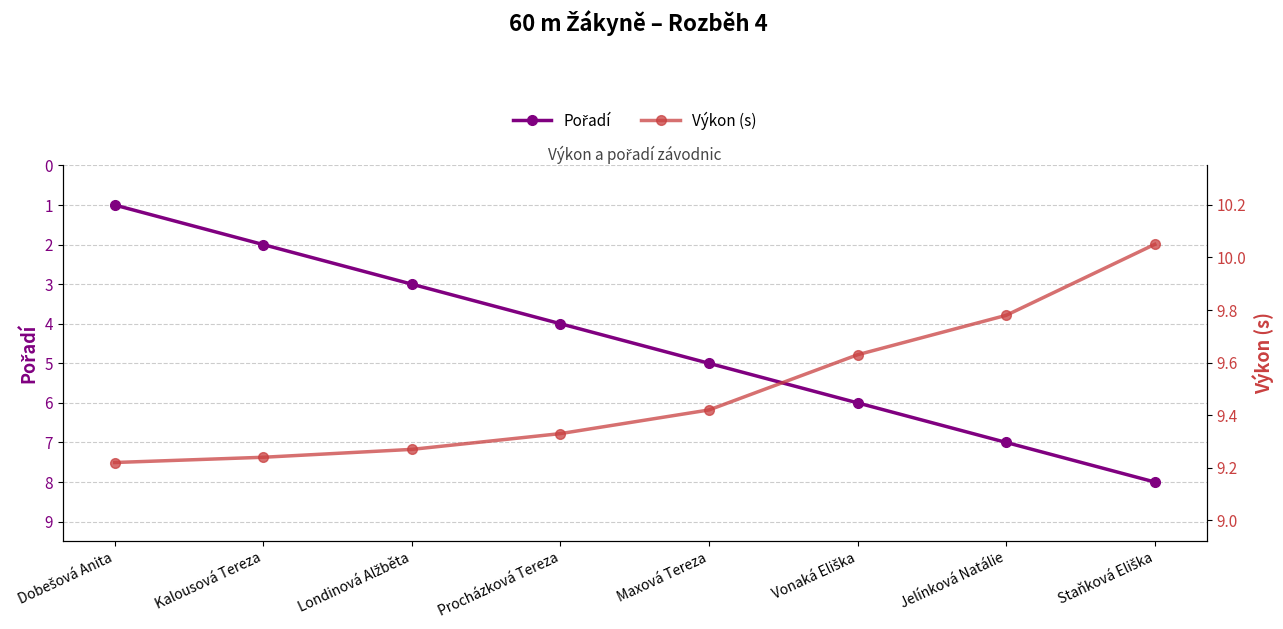

Rank the series by their average value, from lowest to highest.

Pořadí, Výkon (s)